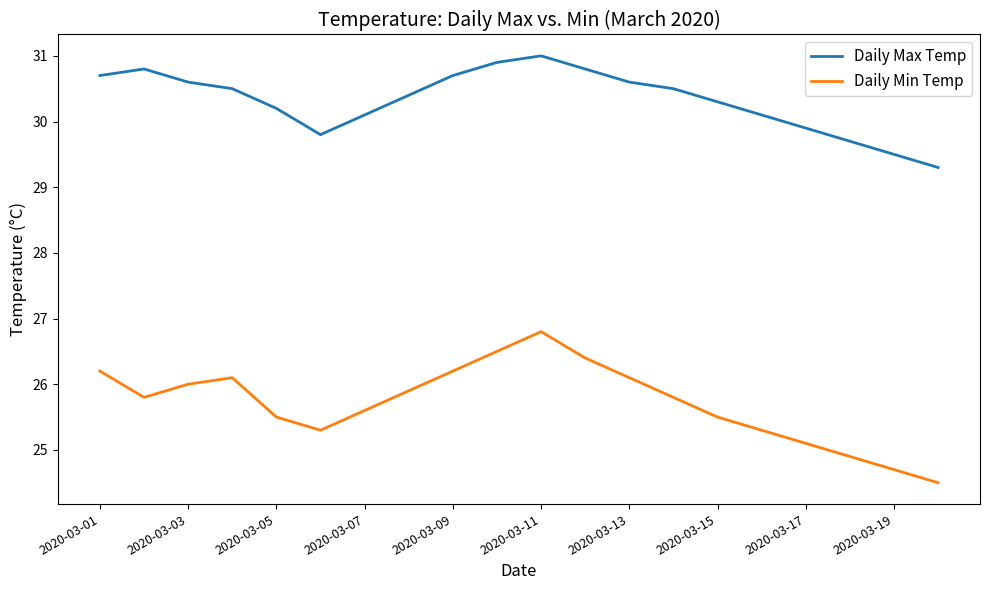

What is the difference between the second highest and minimum values in the Daily Min Temp series?

2.0